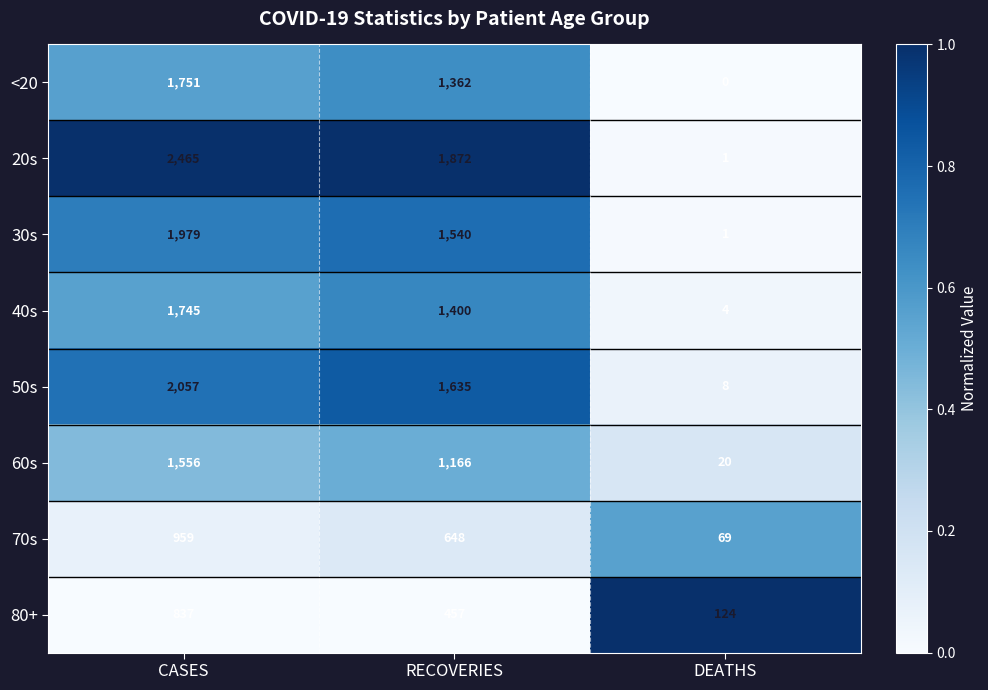

Rank the series at RECOVERIES from highest to lowest value.

20s, 50s, 30s, 40s, <20, 60s, 70s, 80+